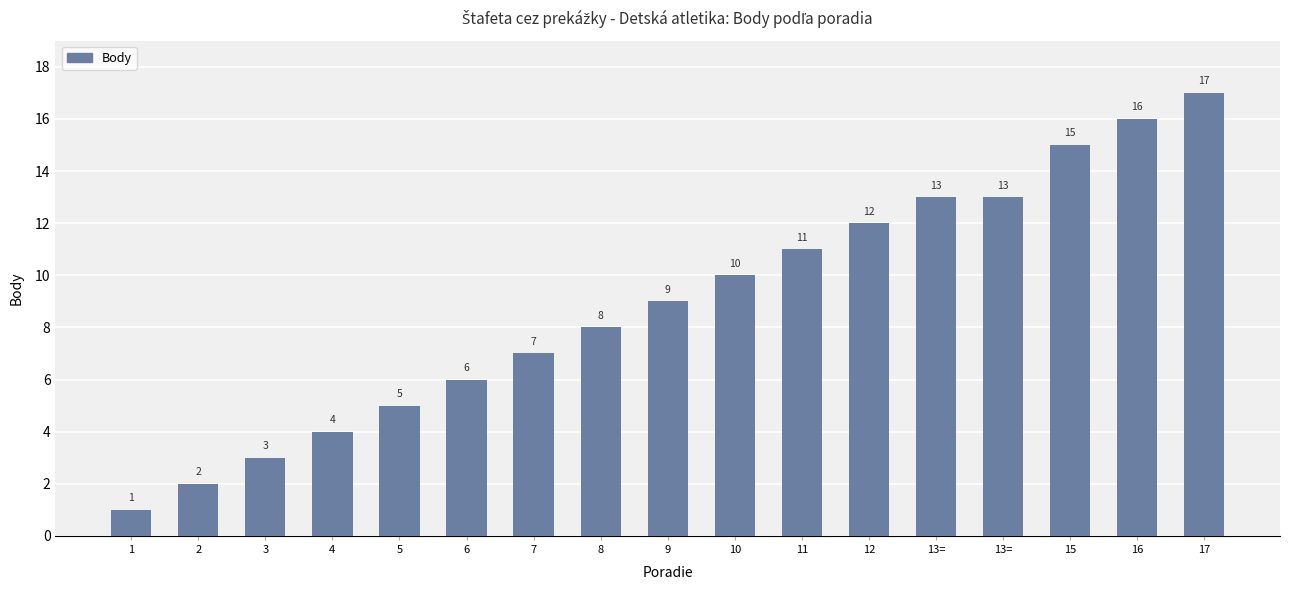

Does the chart contain any negative values?

No